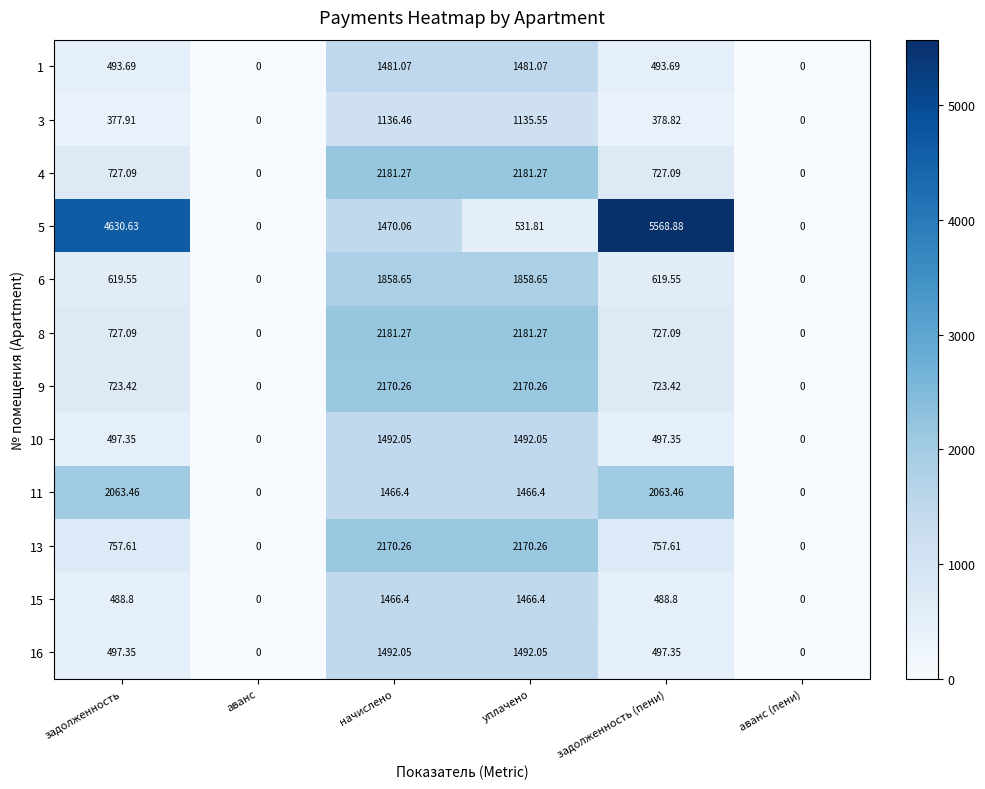

At which category is the sum across all series the highest?

начислено